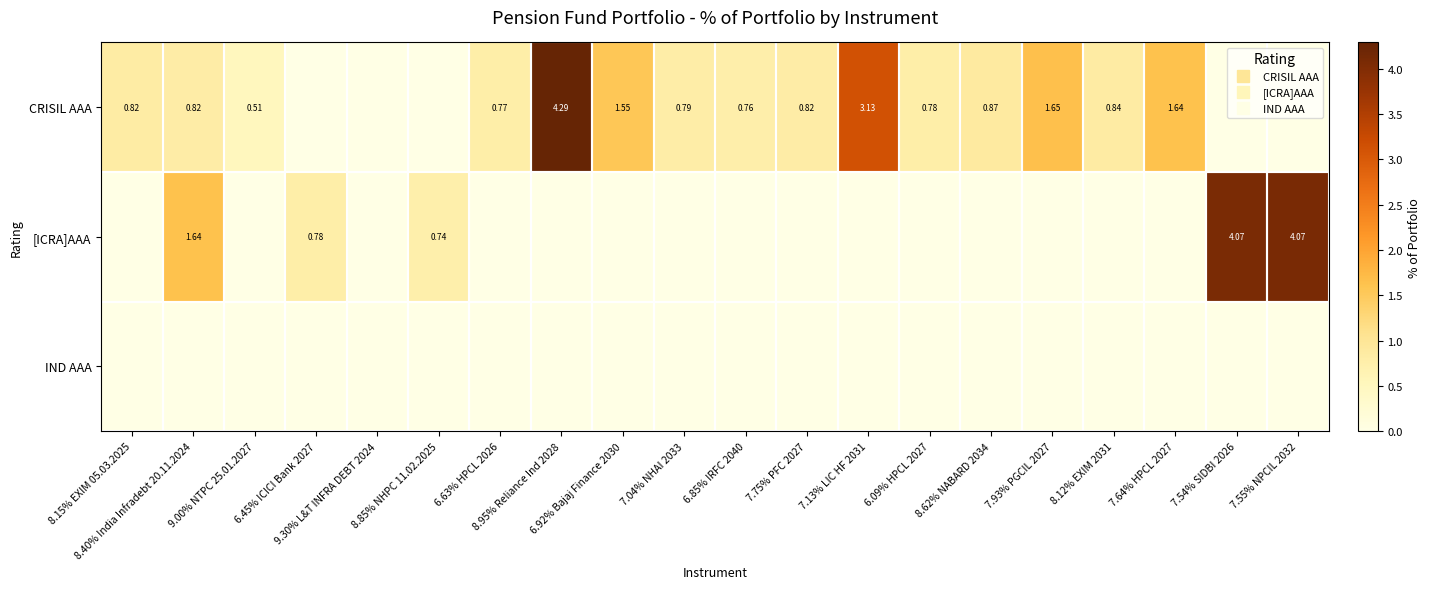

At which label does CRISIL AAA reach its peak?

8.95% Reliance Ind 2028